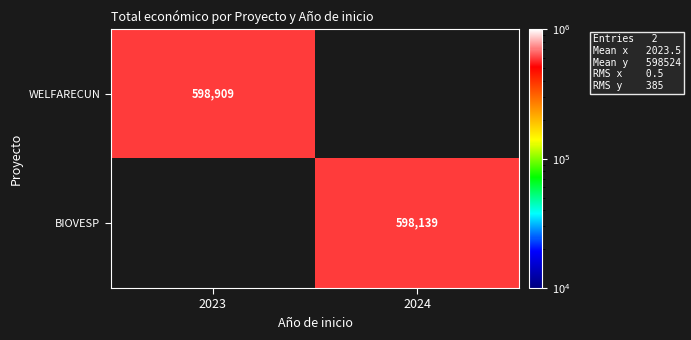

The BIOVESP series shows 598139 at 2024. True or false?

True